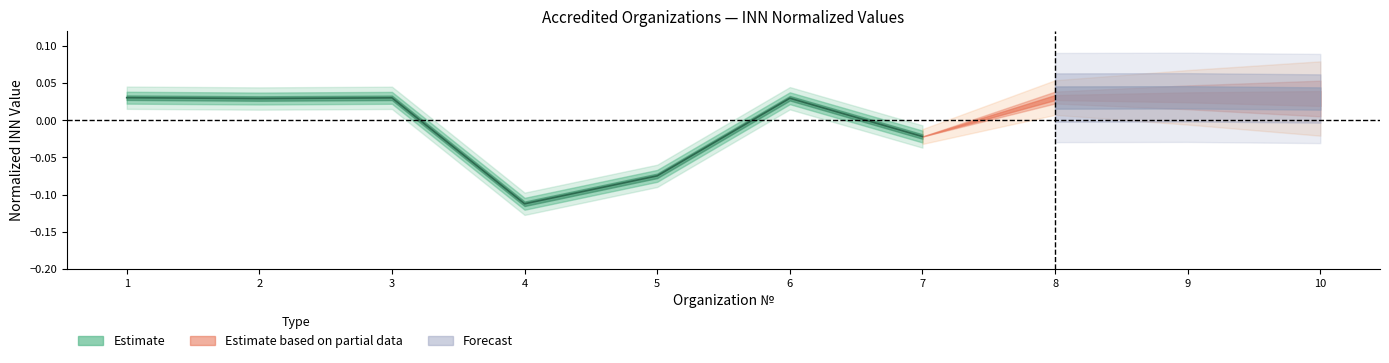

What is the value of the 4th point from the left?

-0.1